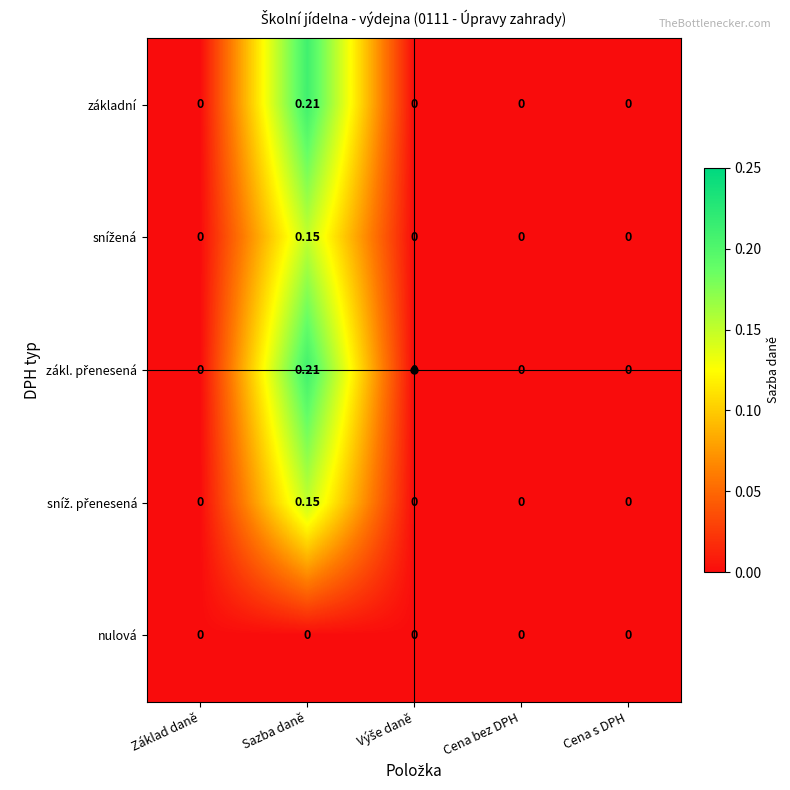

At which category does the chart reach its peak across all series?

Sazba daně